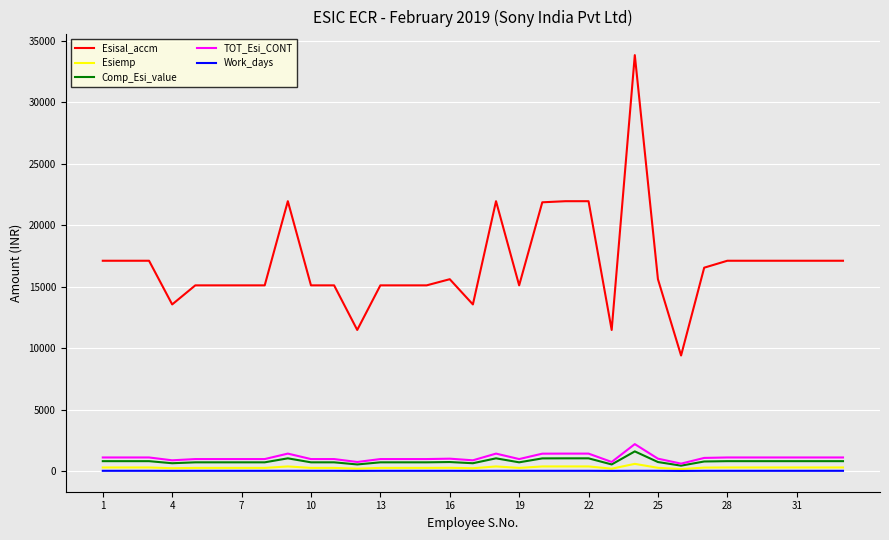

What is the greatest value displayed?

33812.0